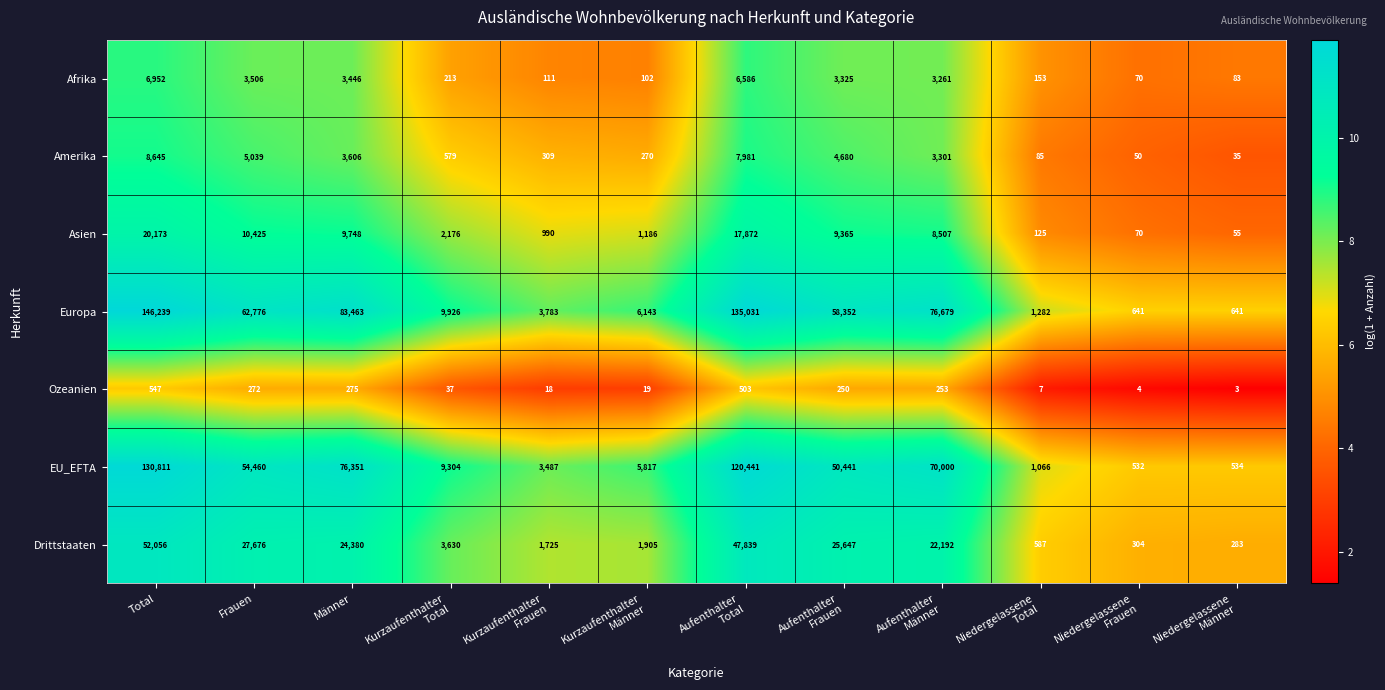

At how many categories does at least one series exceed 8?

12